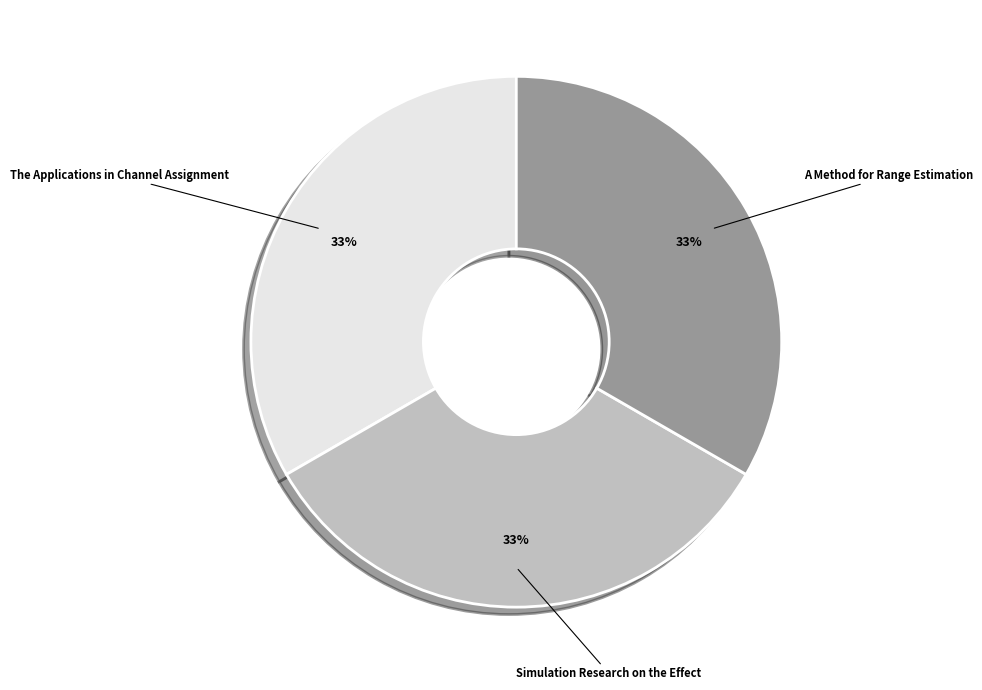

To the nearest percent, what is the combined percentage of The Applications in Channel Assignment and Simulation Research on the Effect?

67%